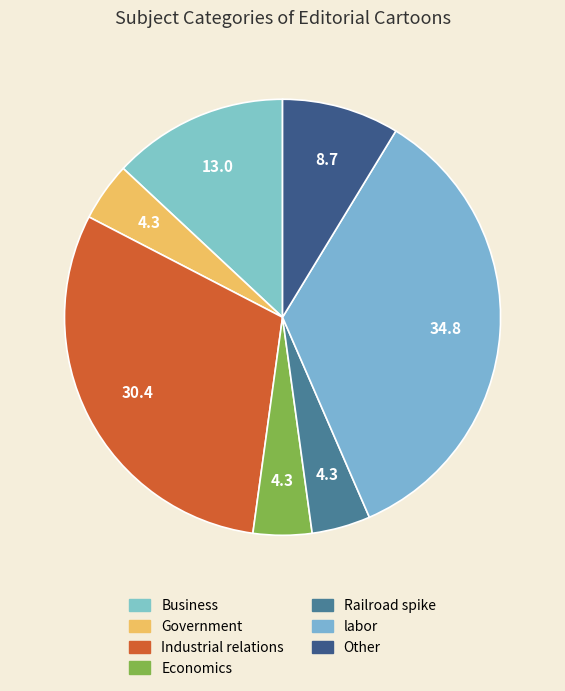

Which category has the smallest portion of the pie?

Government